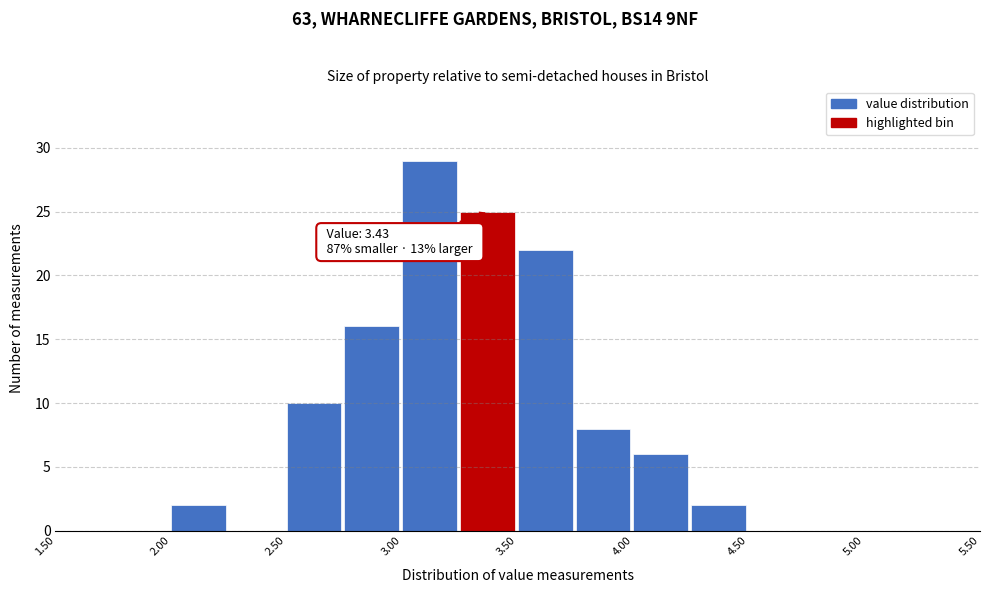

Over which range of the x-axis is the bar tallest?

3.00 to 3.25